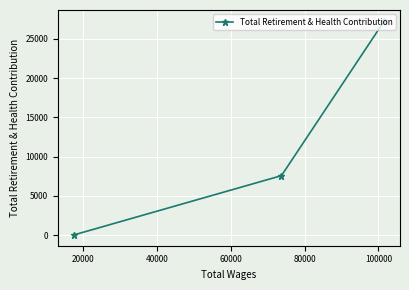

Count the values in the range 0 to 27310.

3